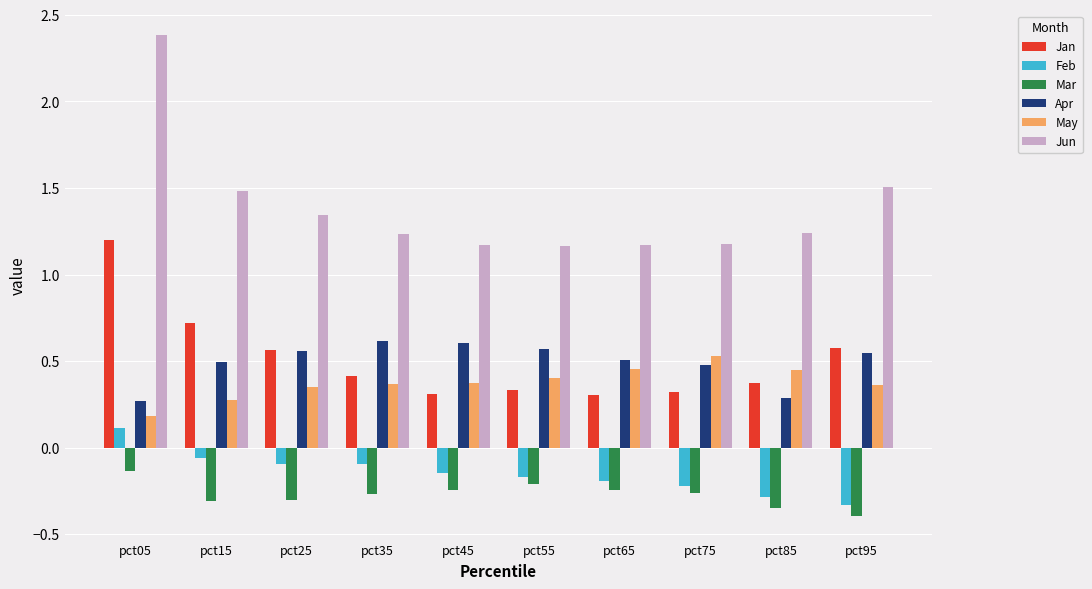

What is the highest value of the Jun series?

2.4